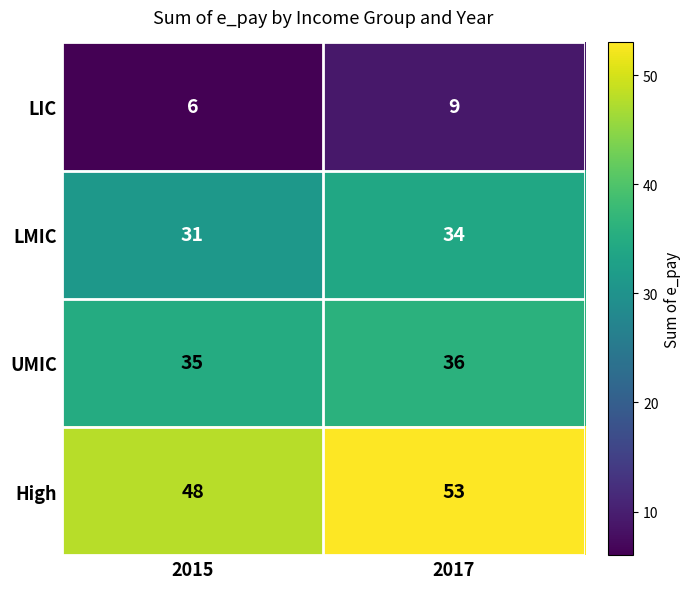

Which series has the widest spread of values?

High